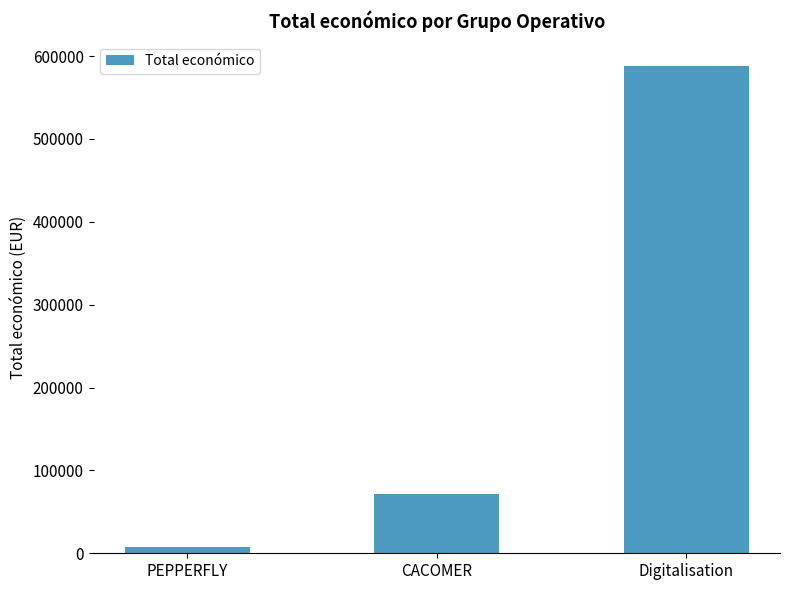

Count the number of data series in this chart.

1